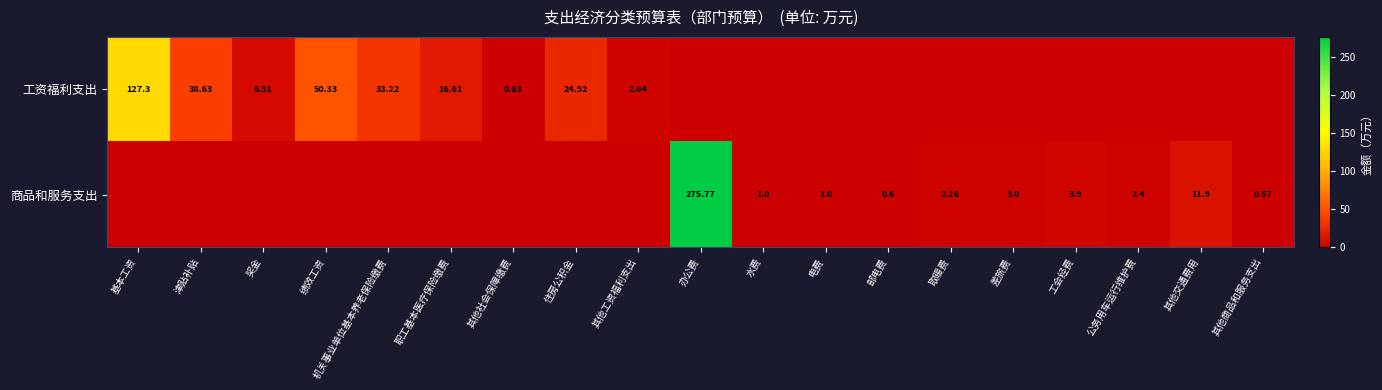

Which has a higher value, 公务用车运行维护费 or 电费?

公务用车运行维护费